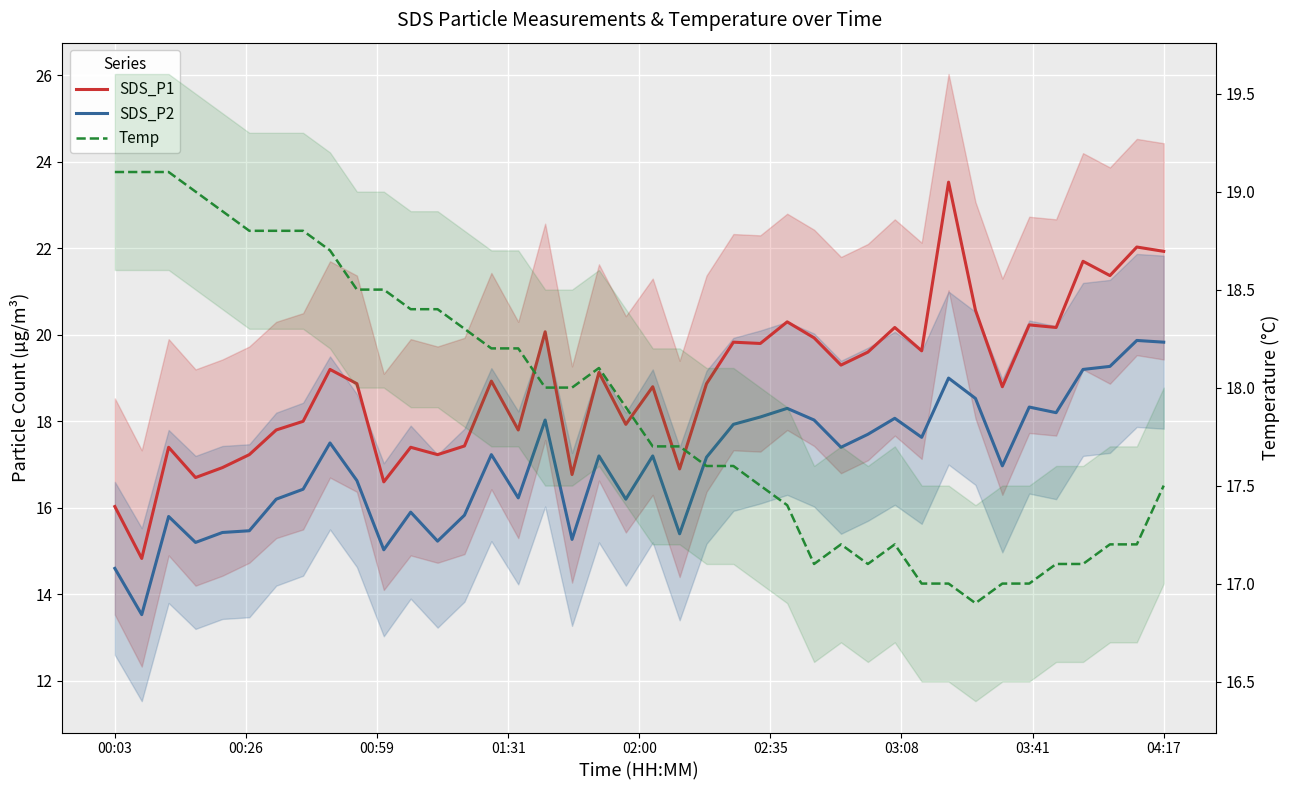

What is the difference between the second highest and minimum values in the SDS_P2 series?

6.3